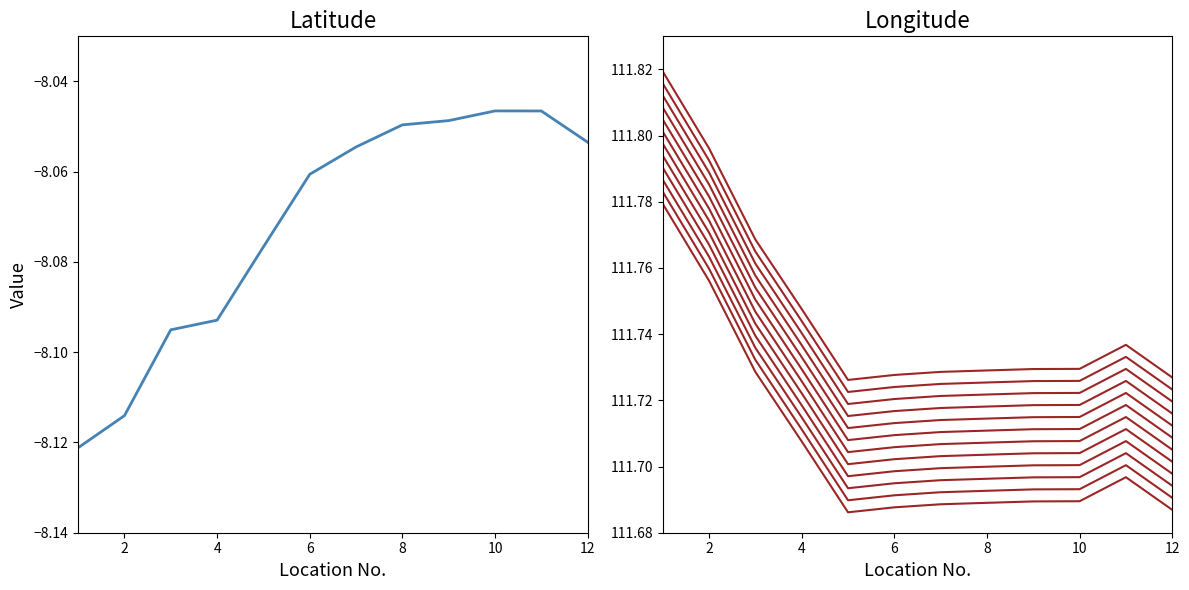

How many series are shown in this chart?

2